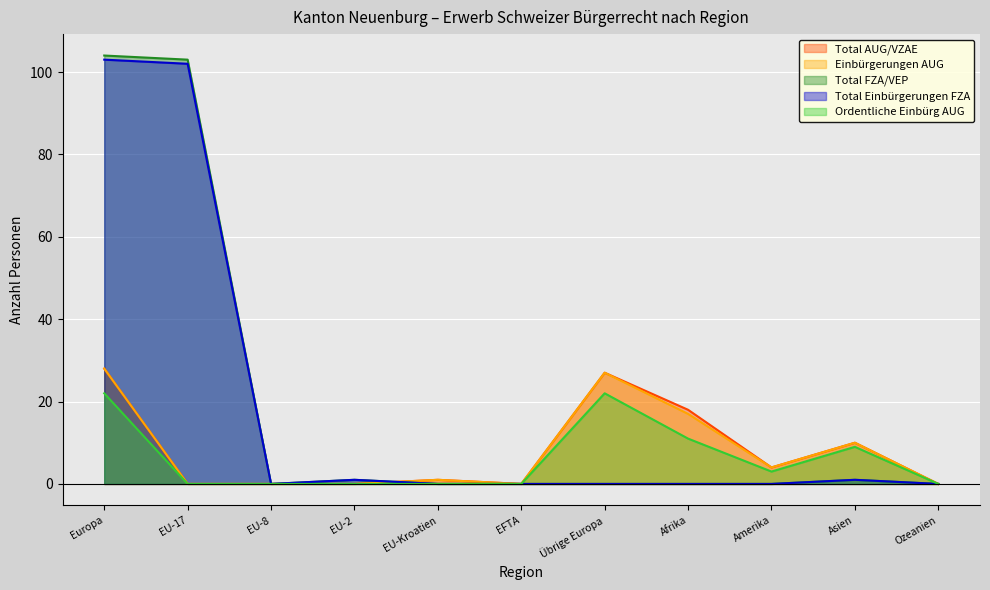

True or false: Ordentliche Einbürg AUG and Total AUG/VZAE cross at least once.

False